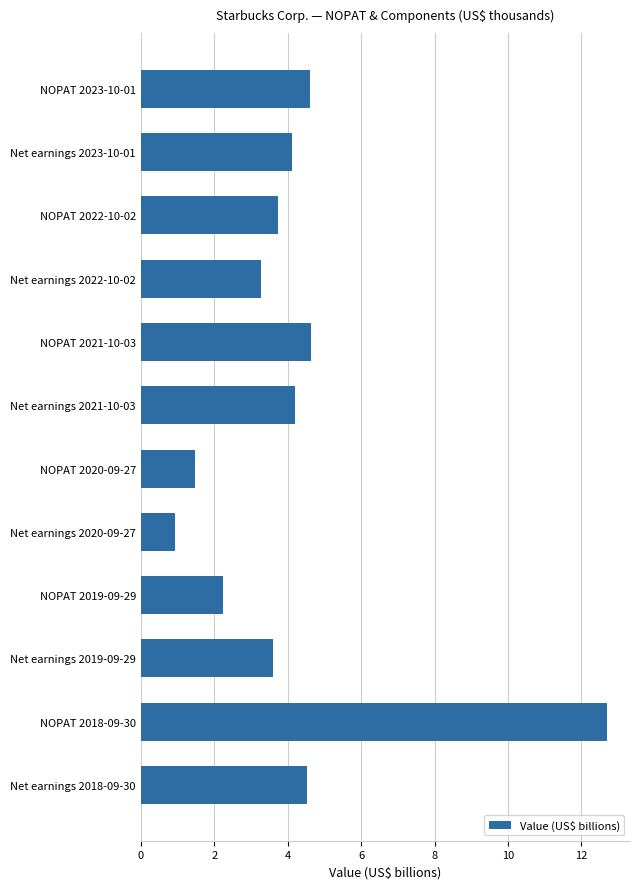

Which has a higher value, NOPAT 2021-10-03 or Net earnings 2021-10-03?

NOPAT 2021-10-03